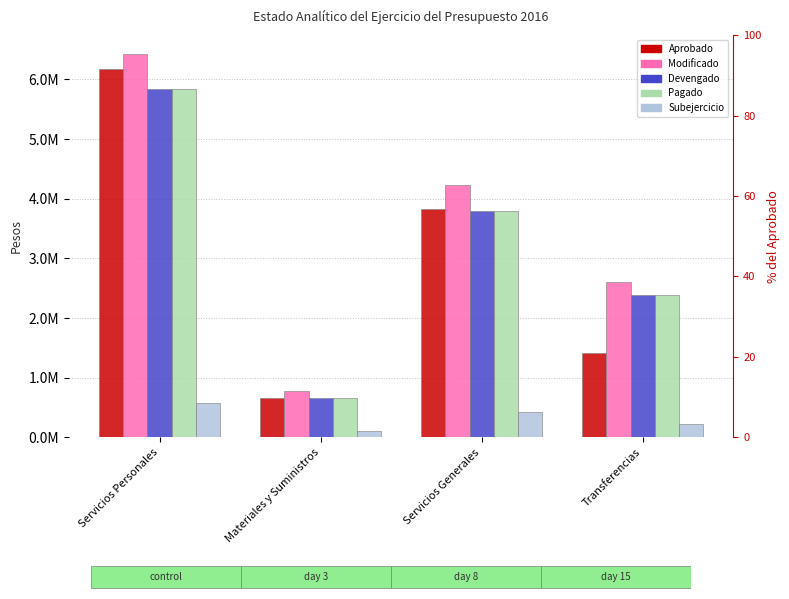

Reading left to right, what are all the values shown in this chart?

Aprobado: 6178244.0	655660.0	3825827.0	1421000.0
Modificado: 6422399.2	769762.3	4228607.9	2611938.0
Devengado: 5844764.0	656382.3	3800569.5	2389310.0
Pagado: 5844764.0	656382.3	3800569.5	2389310.0
Subejercicio: 577635.3	113380.0	428038.4	222628.0